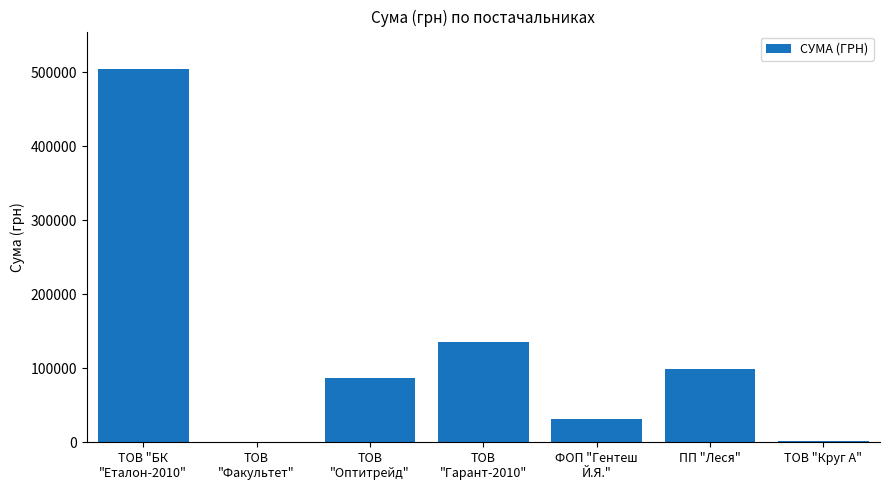

What is the sum of all values?

860619.6